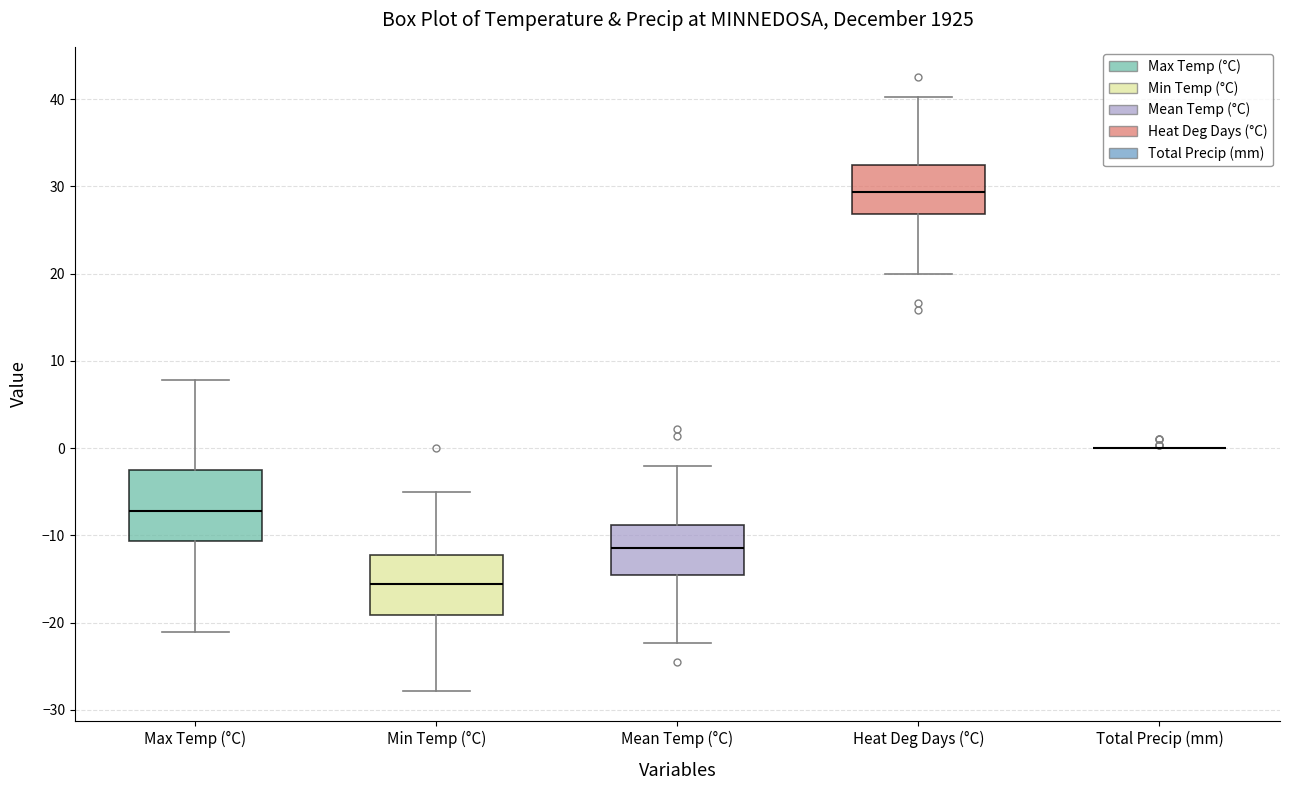

Comparing the boxes themselves (not the whiskers), which one is the tallest?

Max Temp (°C)